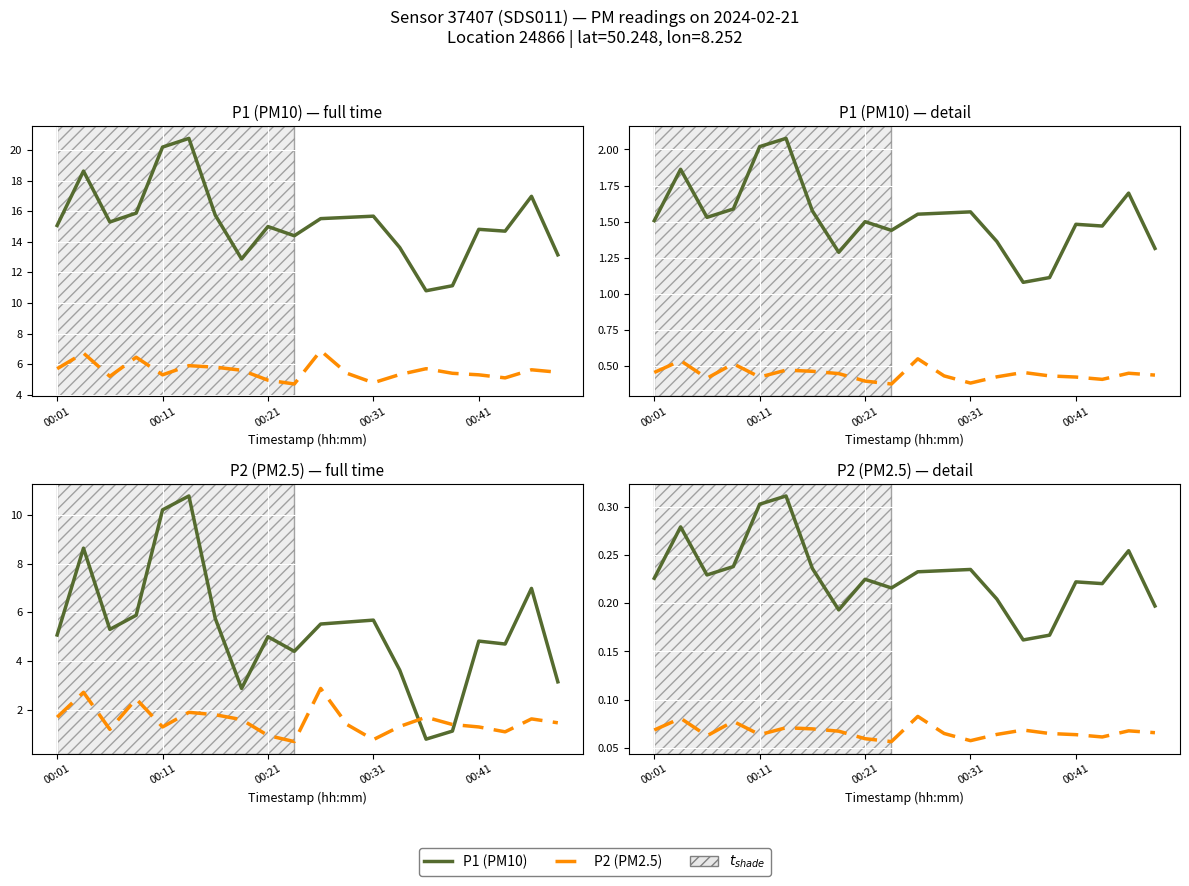

What value does the P2 series have at 11?

0.1